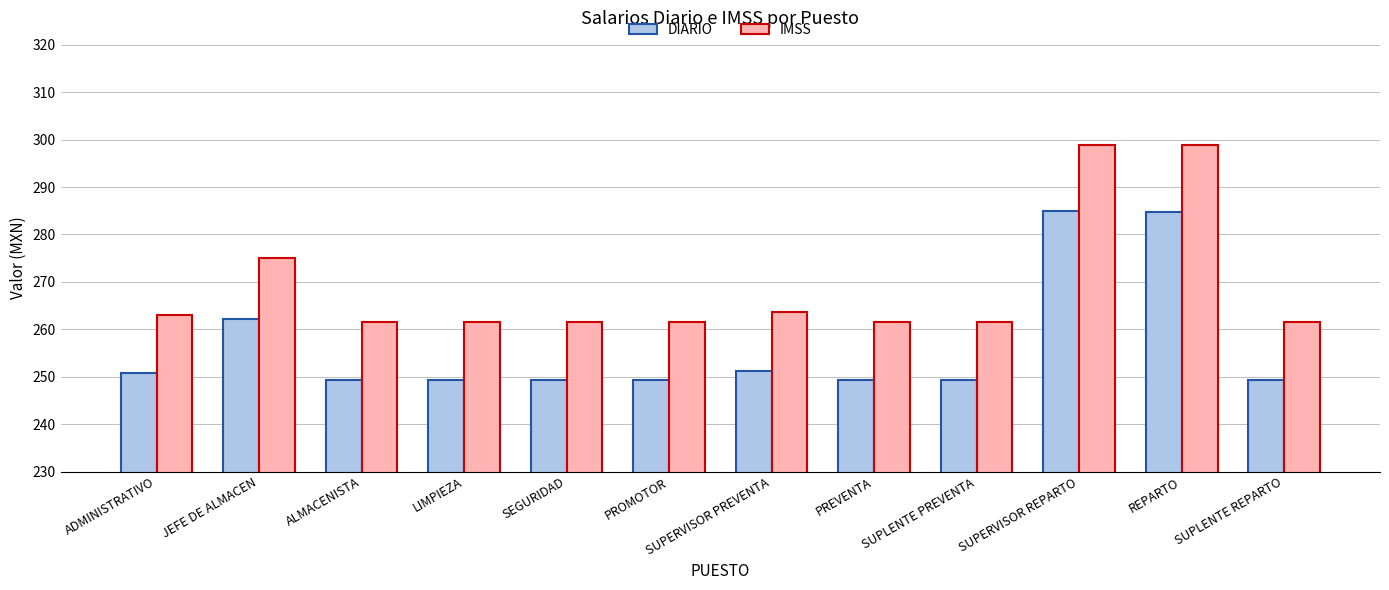

What is the difference between the second highest and minimum values in the IMSS series?

37.3